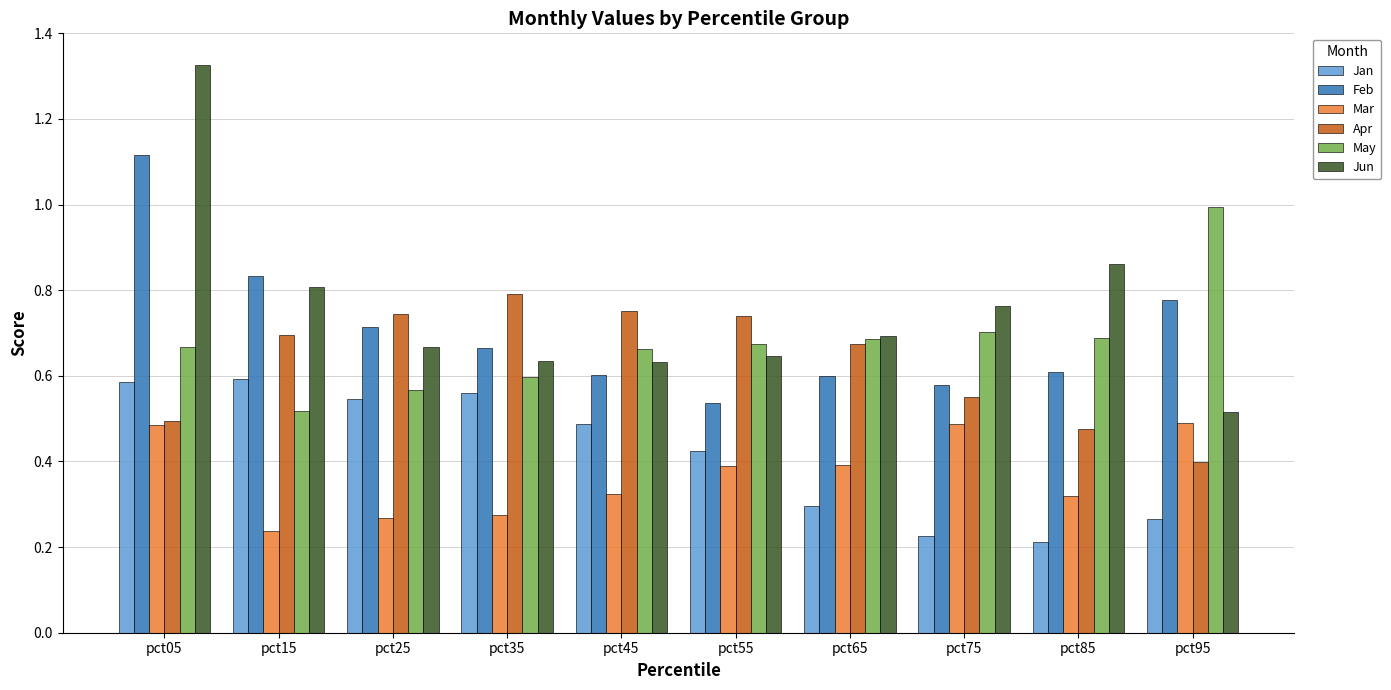

At which label is Apr closest to 0?

pct95